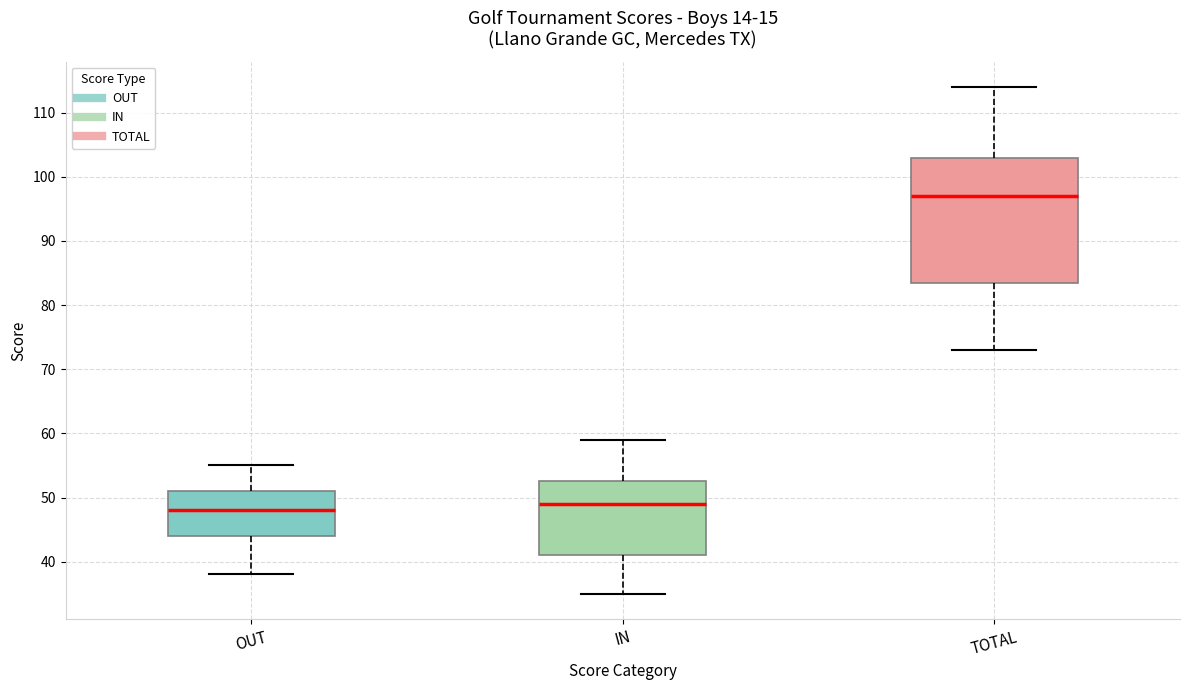

Which box has the highest median line?

TOTAL